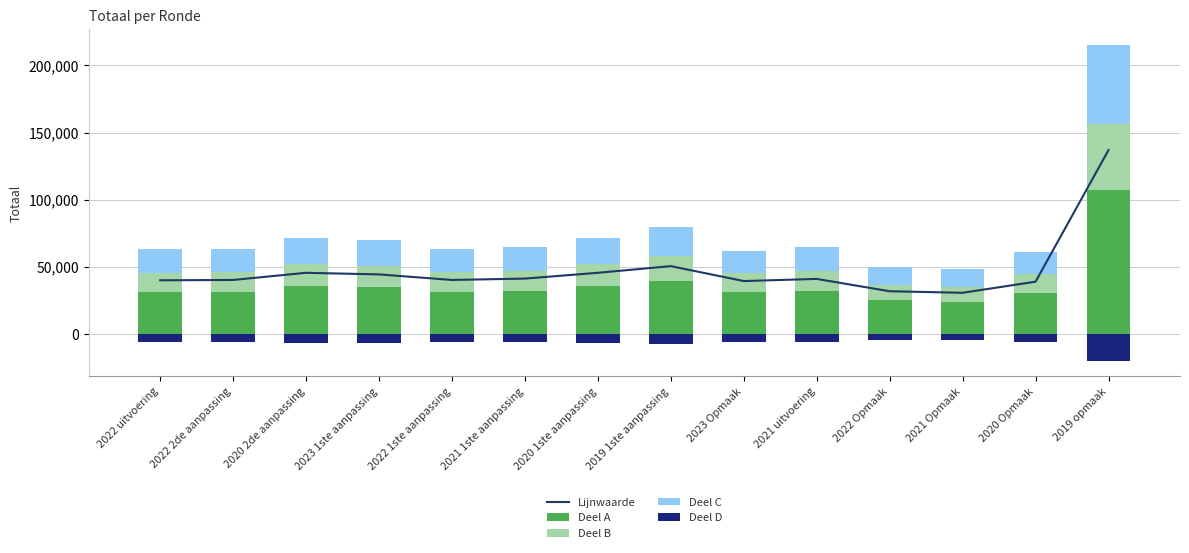

How many categories are shown in the chart?

14